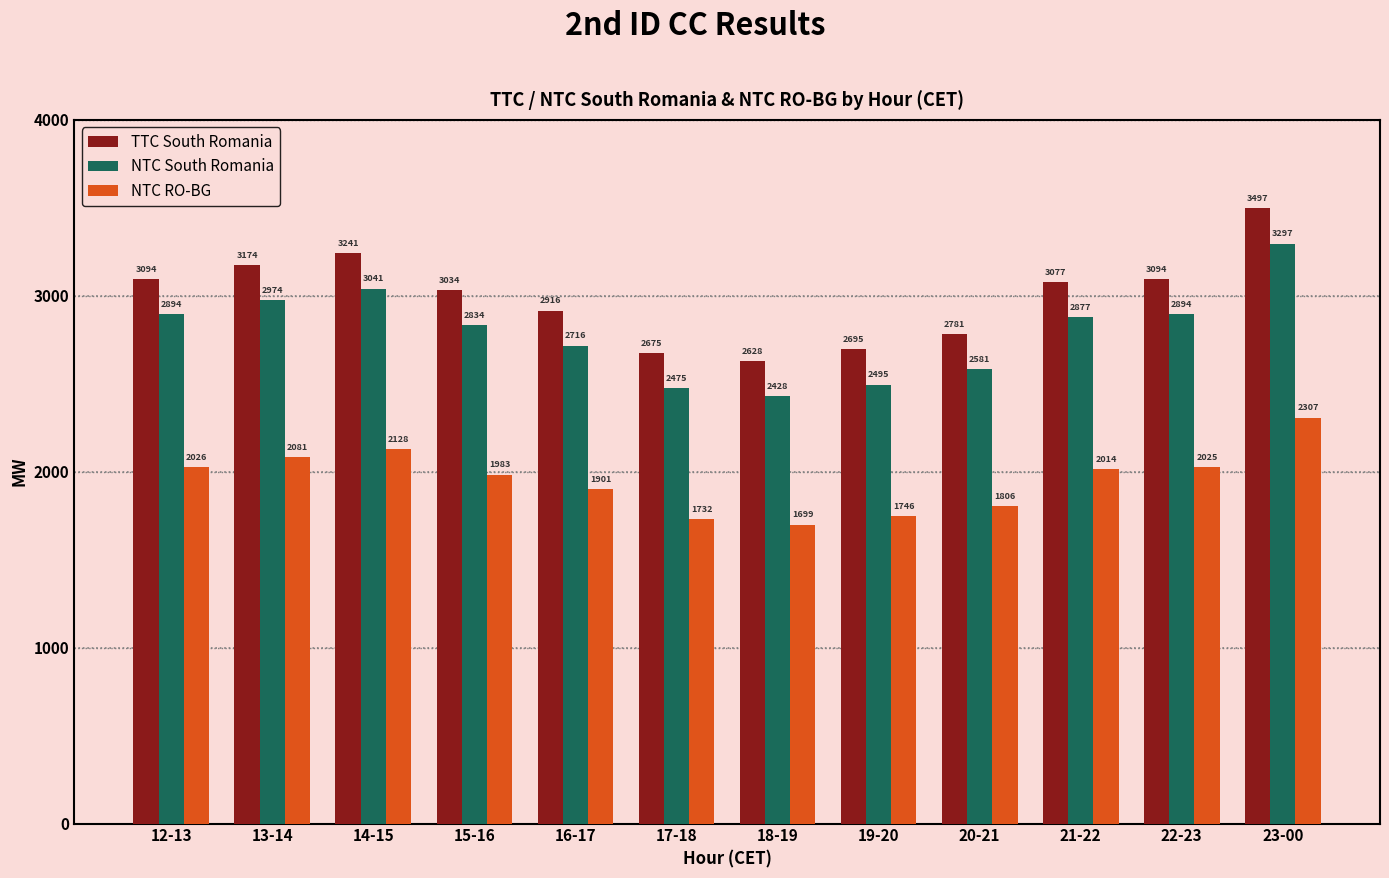

Which series has the largest total across all categories?

TTC South Romania